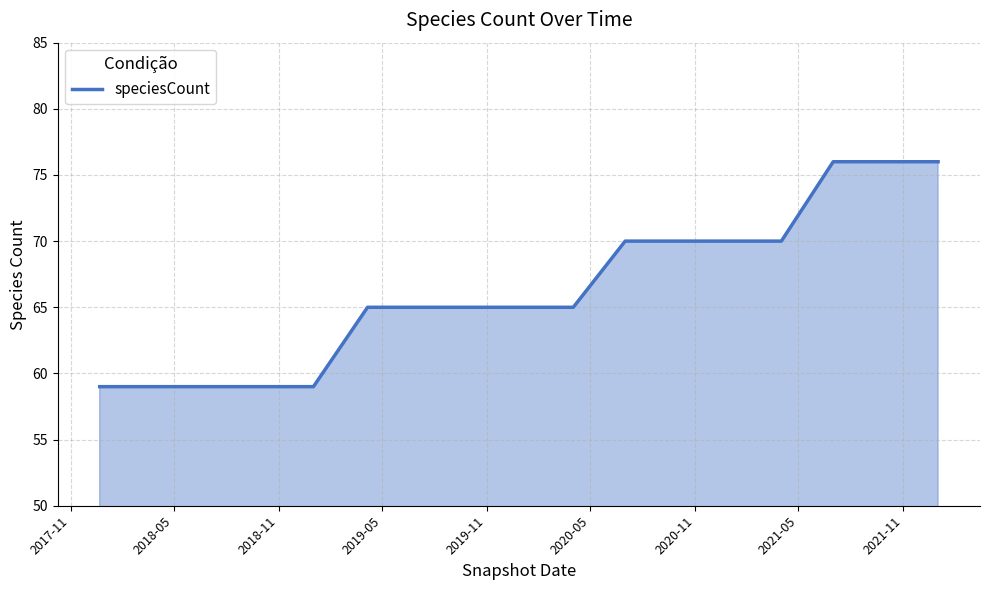

What is the greatest value displayed?

76